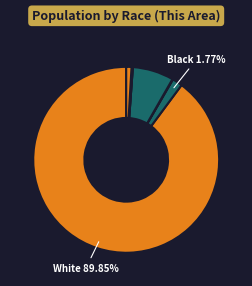

Which category accounts for the majority?

White alone